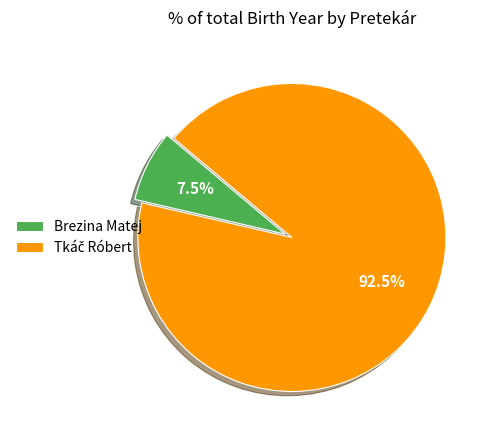

Which slice is the smallest?

Brezina Matej